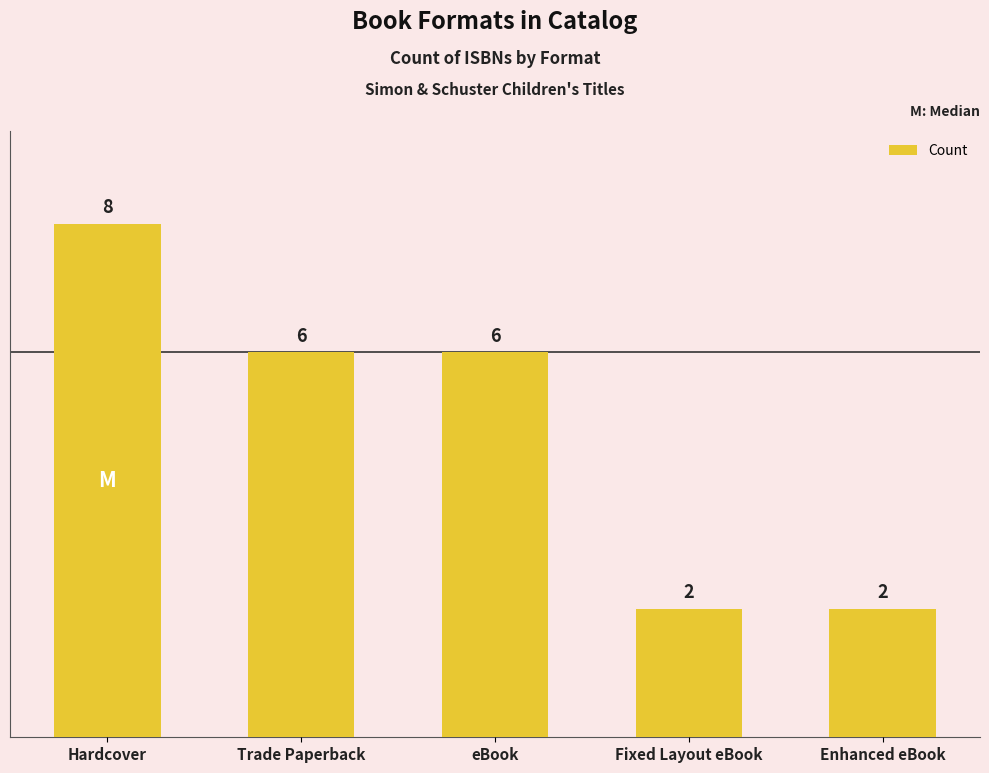

Count the values in the range 2 to 6.

4